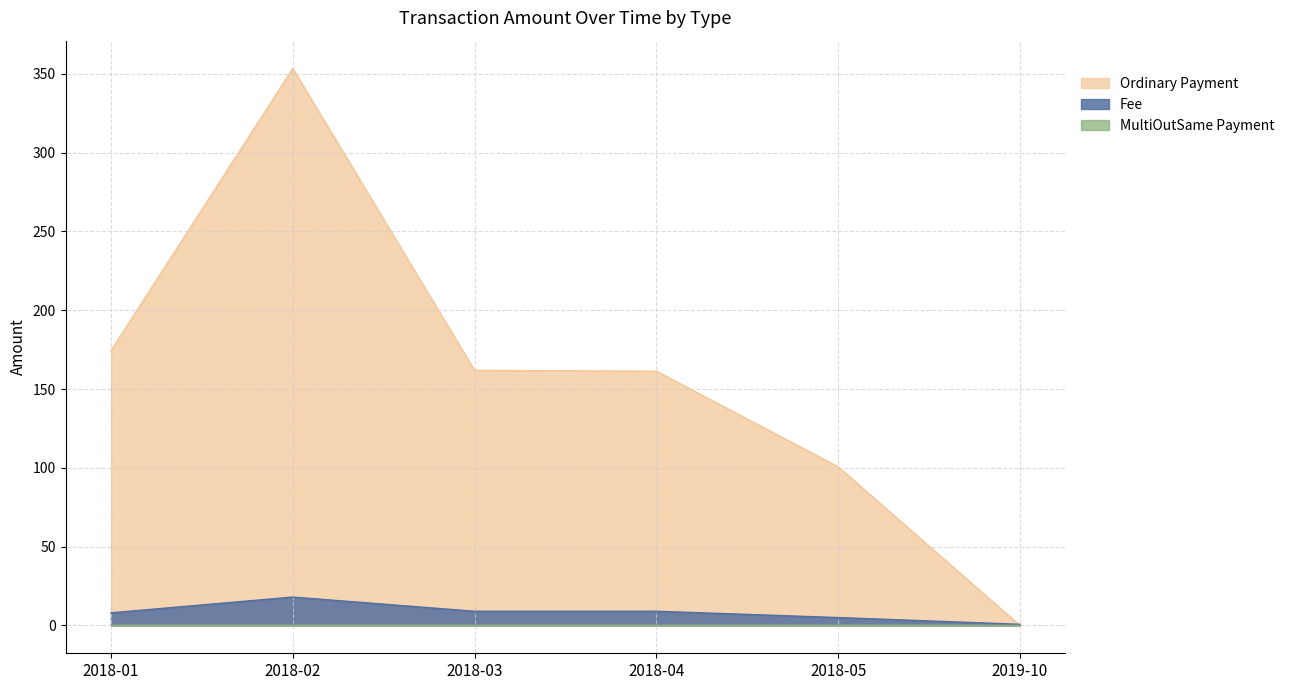

What is the difference between the maximum and minimum values in the Ordinary Payment series?

353.4